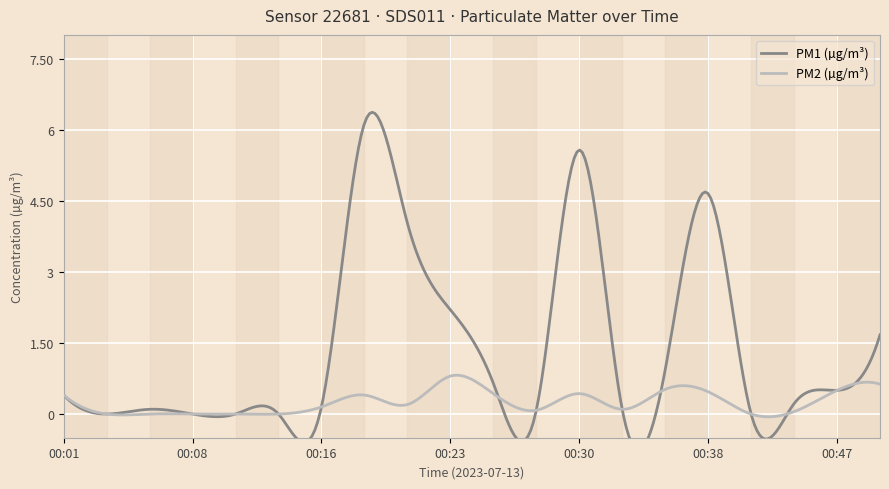

Which category has the lowest value in the PM2 (µg/m³) series?

00:03